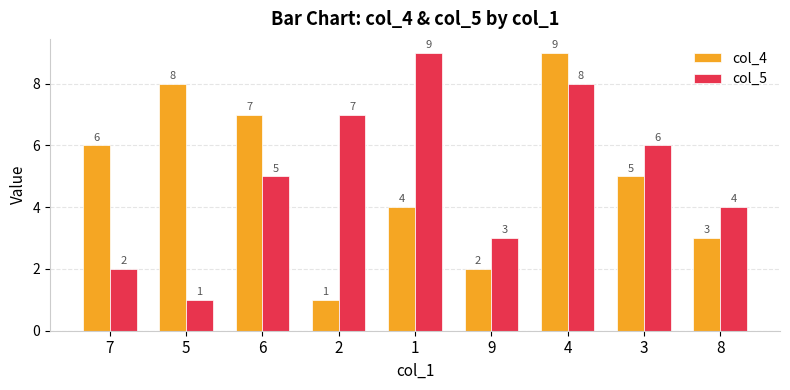

List the labels in order of col_4 value, largest first.

4, 5, 6, 7, 3, 1, 8, 9, 2